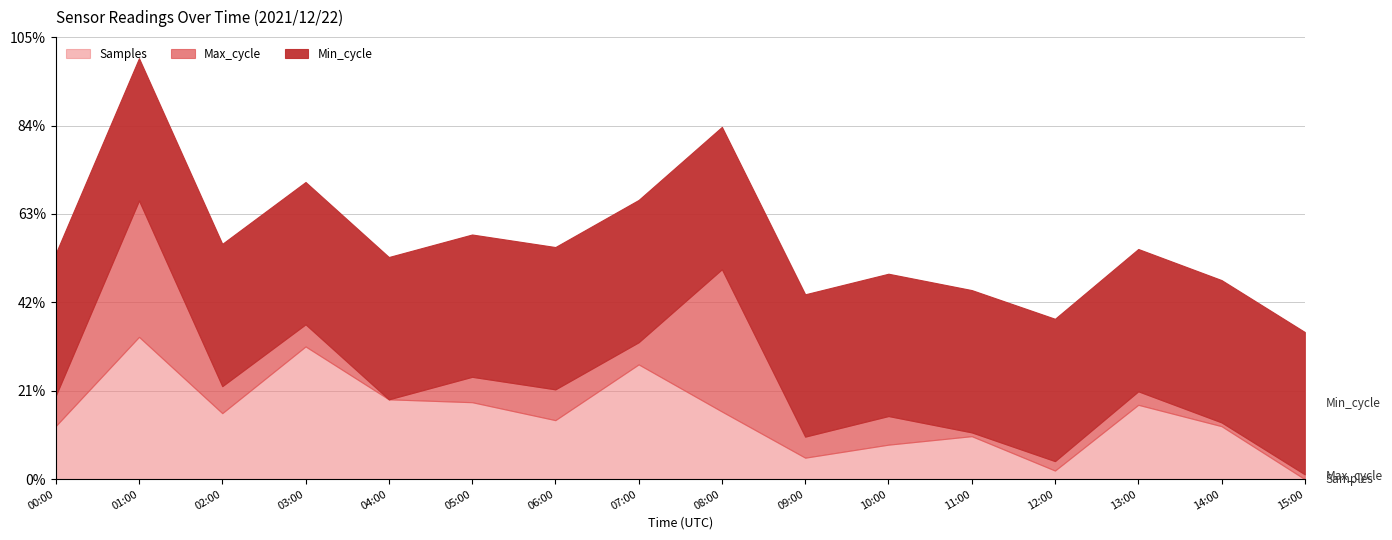

Does the chart have visible grid lines?

Yes